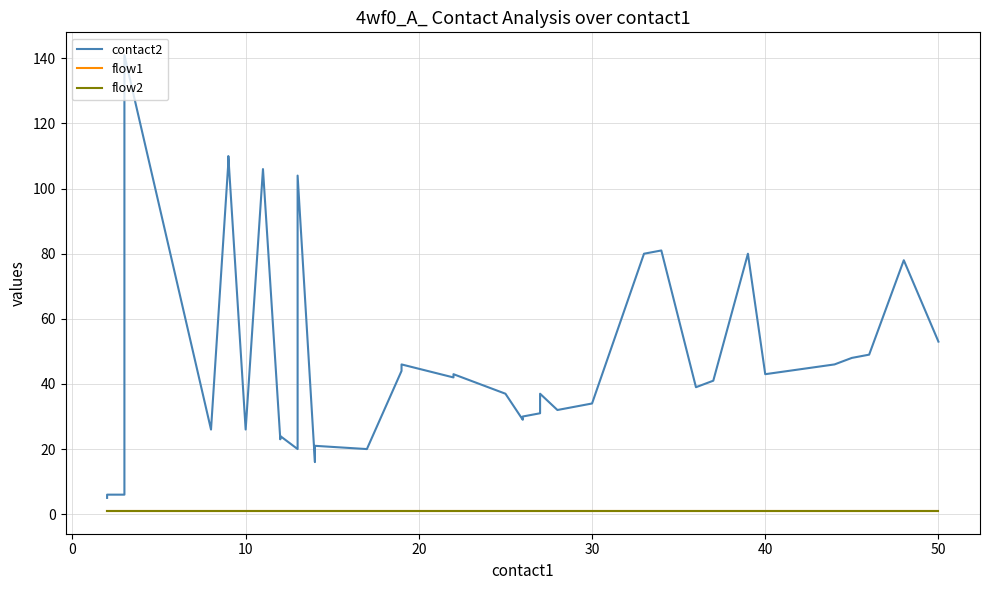

What are all the series names shown in the legend?

contact2, flow1, flow2